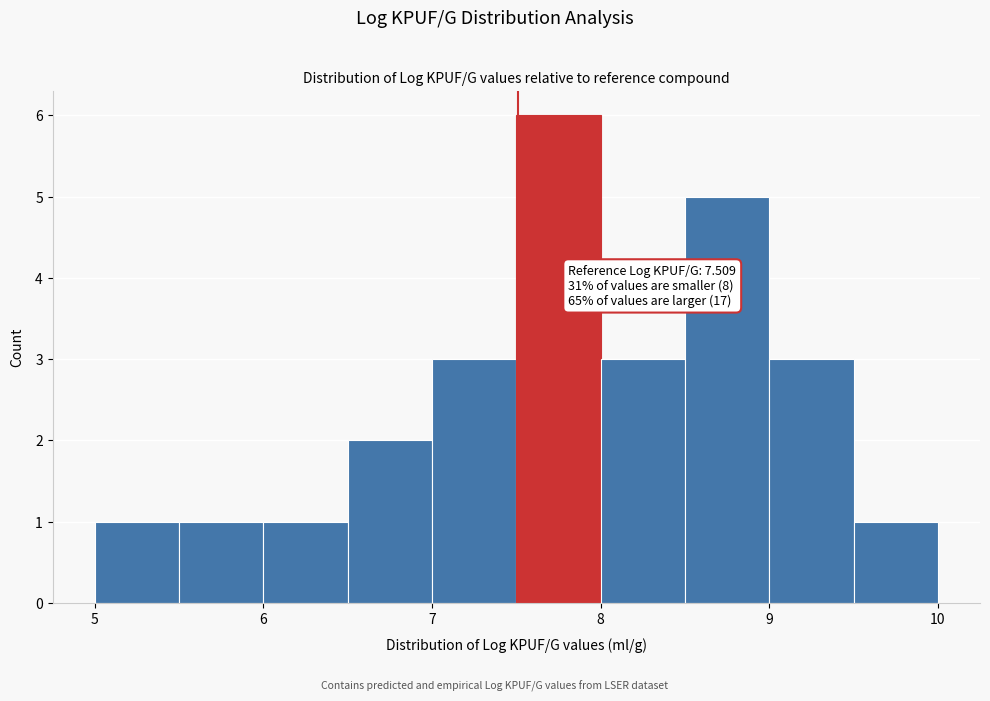

Over which range of the x-axis is the bar tallest?

7.5 to 8.0